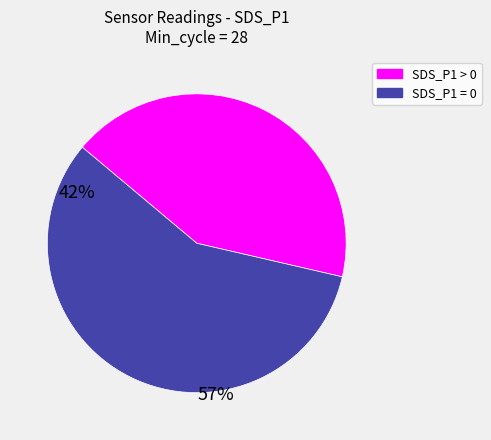

Rank the categories by value from highest to lowest.

SDS_P1 = 0, SDS_P1 > 0